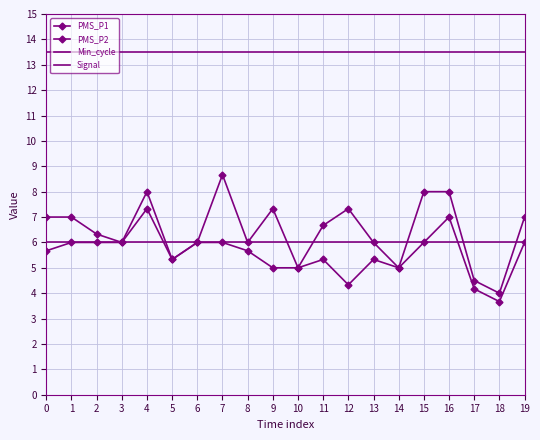

Between 9 and 13, which series saw the biggest shift?

PMS_P1